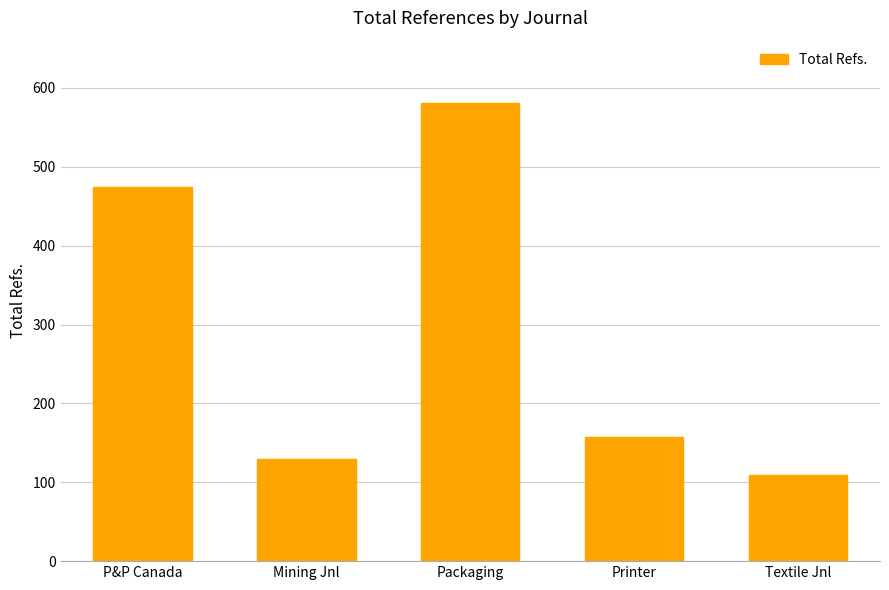

Are the bars horizontal?

No